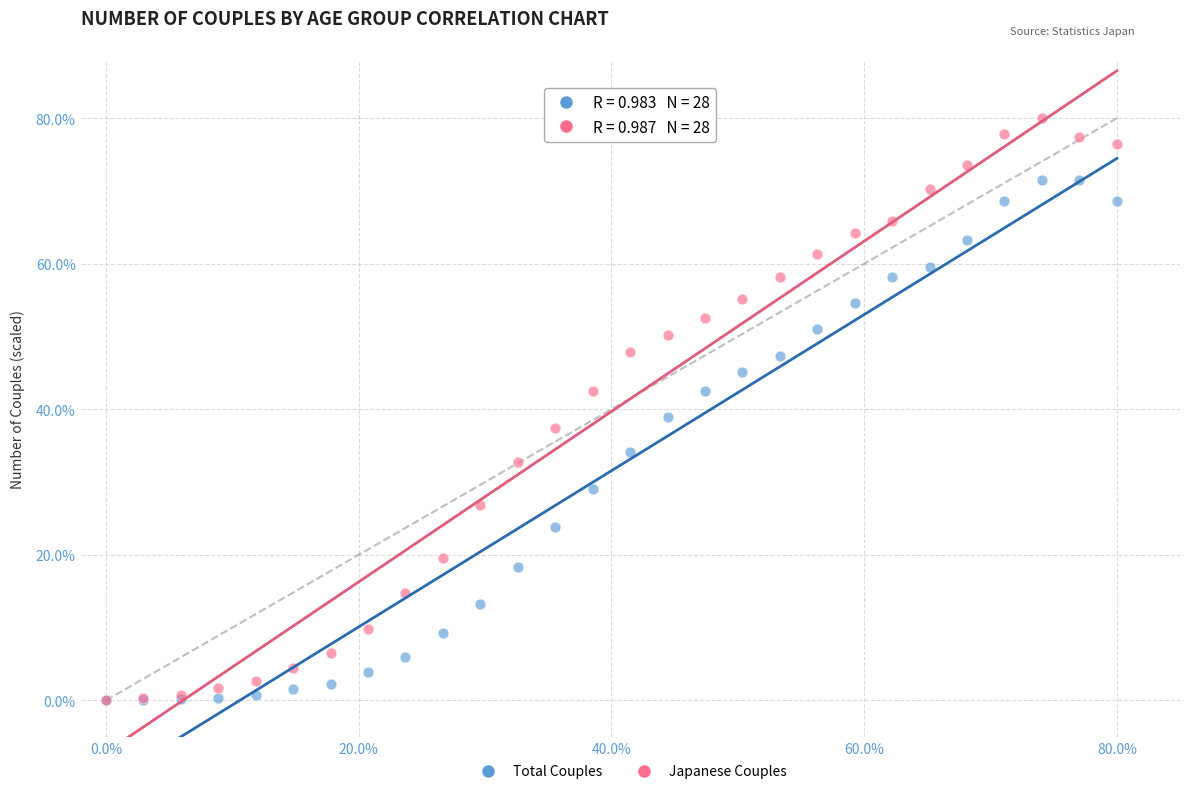

Across all series, what Y value is closest to 40?

38.9